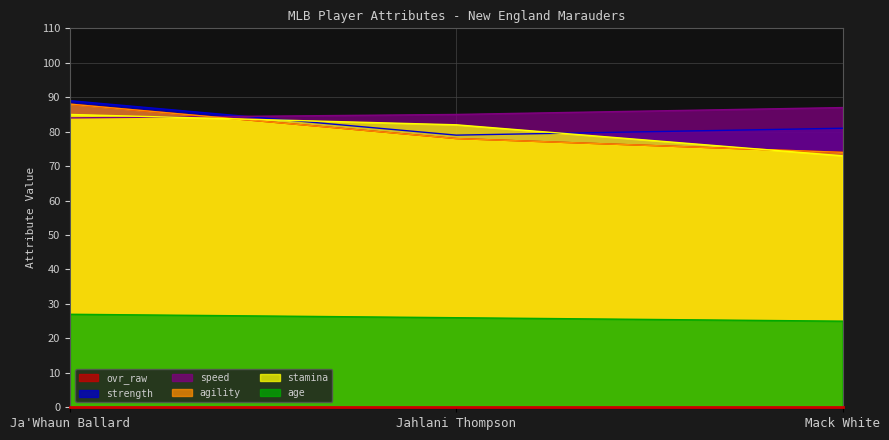

What is the label of the 2nd point from the left?

Jahlani Thompson